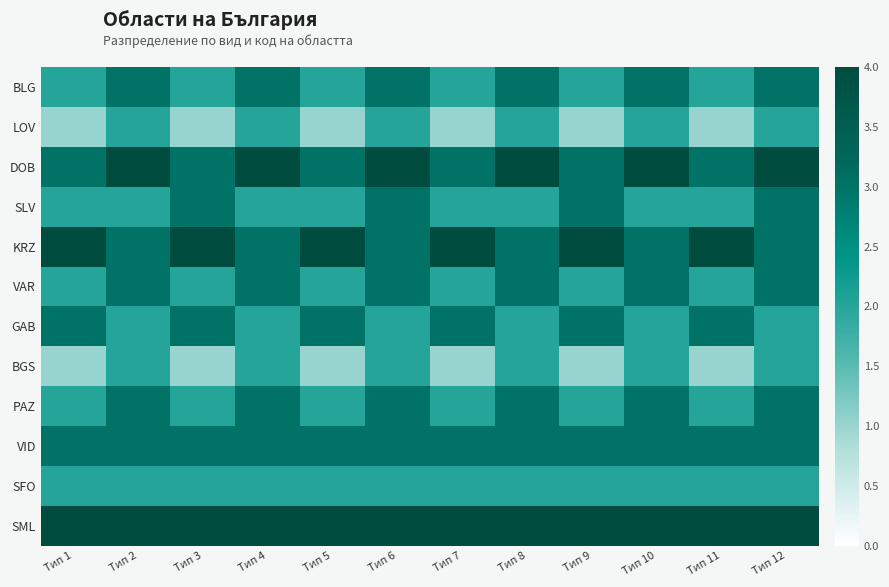

Reading left to right, list all the values displayed in this chart.

BLG: Тип 1=2	Тип 2=3	Тип 3=2	Тип 4=3	Тип 5=2	Тип 6=3	Тип 7=2	Тип 8=3	Тип 9=2	Тип 10=3	Тип 11=2	Тип 12=3
LOV: Тип 1=1	Тип 2=2	Тип 3=1	Тип 4=2	Тип 5=1	Тип 6=2	Тип 7=1	Тип 8=2	Тип 9=1	Тип 10=2	Тип 11=1	Тип 12=2
DOB: Тип 1=3	Тип 2=4	Тип 3=3	Тип 4=4	Тип 5=3	Тип 6=4	Тип 7=3	Тип 8=4	Тип 9=3	Тип 10=4	Тип 11=3	Тип 12=4
SLV: Тип 1=2	Тип 2=2	Тип 3=3	Тип 4=2	Тип 5=2	Тип 6=3	Тип 7=2	Тип 8=2	Тип 9=3	Тип 10=2	Тип 11=2	Тип 12=3
KRZ: Тип 1=4	Тип 2=3	Тип 3=4	Тип 4=3	Тип 5=4	Тип 6=3	Тип 7=4	Тип 8=3	Тип 9=4	Тип 10=3	Тип 11=4	Тип 12=3
VAR: Тип 1=2	Тип 2=3	Тип 3=2	Тип 4=3	Тип 5=2	Тип 6=3	Тип 7=2	Тип 8=3	Тип 9=2	Тип 10=3	Тип 11=2	Тип 12=3
GAB: Тип 1=3	Тип 2=2	Тип 3=3	Тип 4=2	Тип 5=3	Тип 6=2	Тип 7=3	Тип 8=2	Тип 9=3	Тип 10=2	Тип 11=3	Тип 12=2
BGS: Тип 1=1	Тип 2=2	Тип 3=1	Тип 4=2	Тип 5=1	Тип 6=2	Тип 7=1	Тип 8=2	Тип 9=1	Тип 10=2	Тип 11=1	Тип 12=2
PAZ: Тип 1=2	Тип 2=3	Тип 3=2	Тип 4=3	Тип 5=2	Тип 6=3	Тип 7=2	Тип 8=3	Тип 9=2	Тип 10=3	Тип 11=2	Тип 12=3
VID: Тип 1=3	Тип 2=3	Тип 3=3	Тип 4=3	Тип 5=3	Тип 6=3	Тип 7=3	Тип 8=3	Тип 9=3	Тип 10=3	Тип 11=3	Тип 12=3
SFO: Тип 1=2	Тип 2=2	Тип 3=2	Тип 4=2	Тип 5=2	Тип 6=2	Тип 7=2	Тип 8=2	Тип 9=2	Тип 10=2	Тип 11=2	Тип 12=2
SML: Тип 1=4	Тип 2=4	Тип 3=4	Тип 4=4	Тип 5=4	Тип 6=4	Тип 7=4	Тип 8=4	Тип 9=4	Тип 10=4	Тип 11=4	Тип 12=4